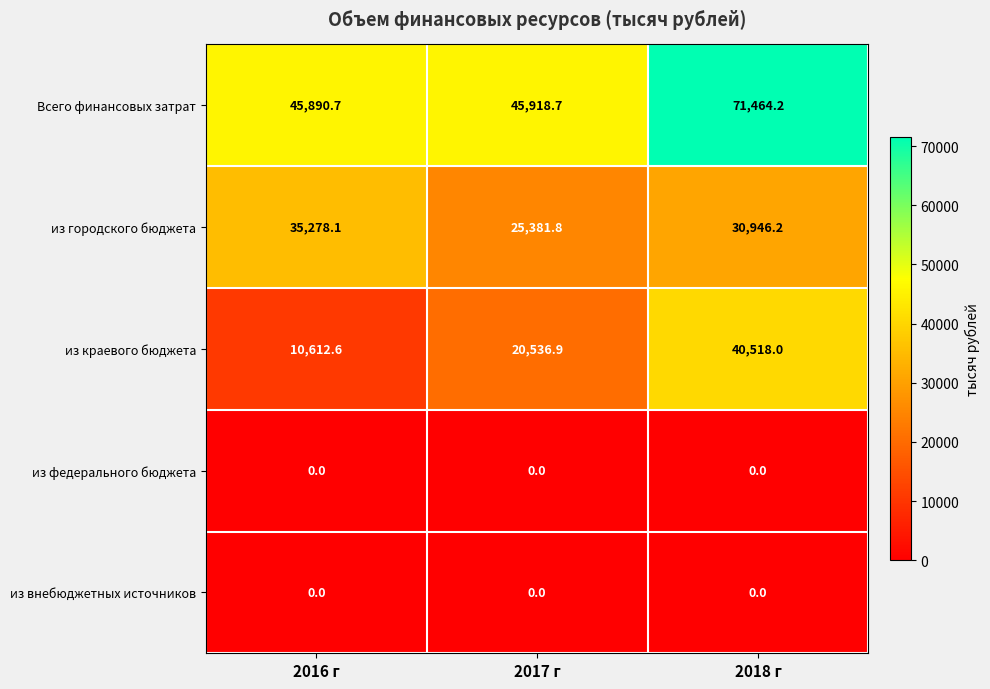

At which category is the sum across all series the highest?

2018 г